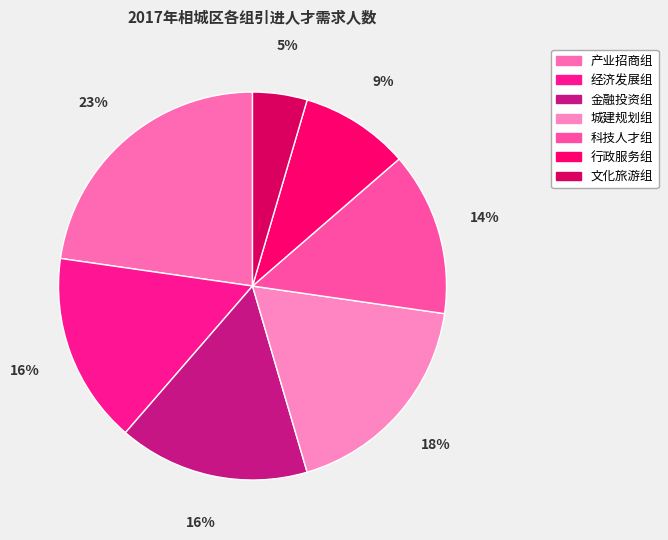

To the nearest percent, what portion does 金融投资组 represent?

16%